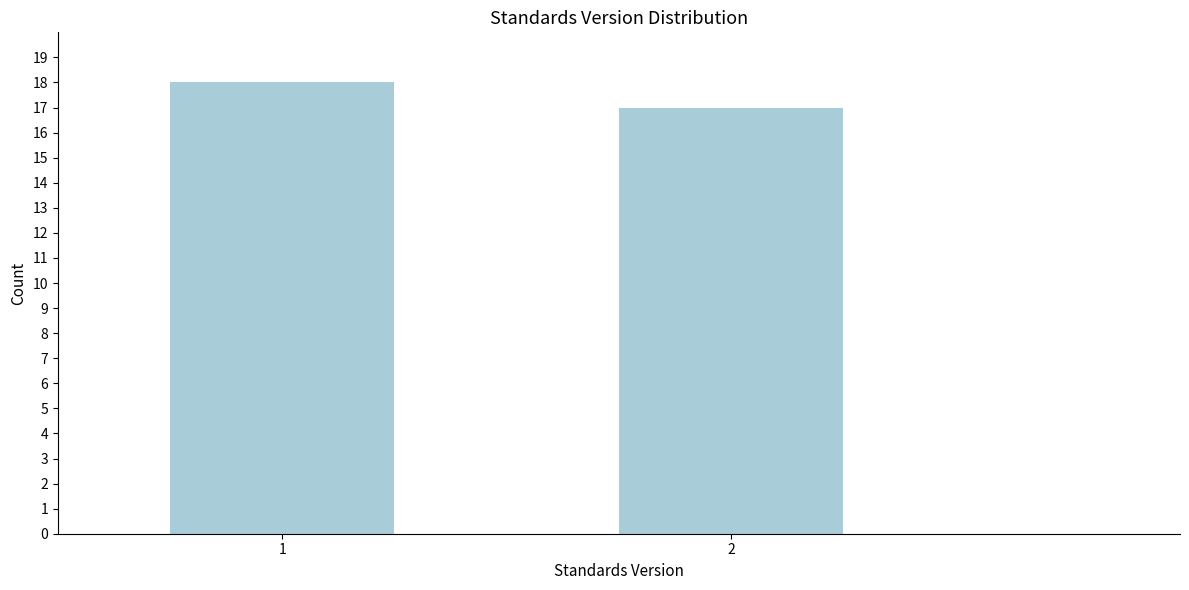

Reading left to right, transcribe all the data shown in this chart.

18	17